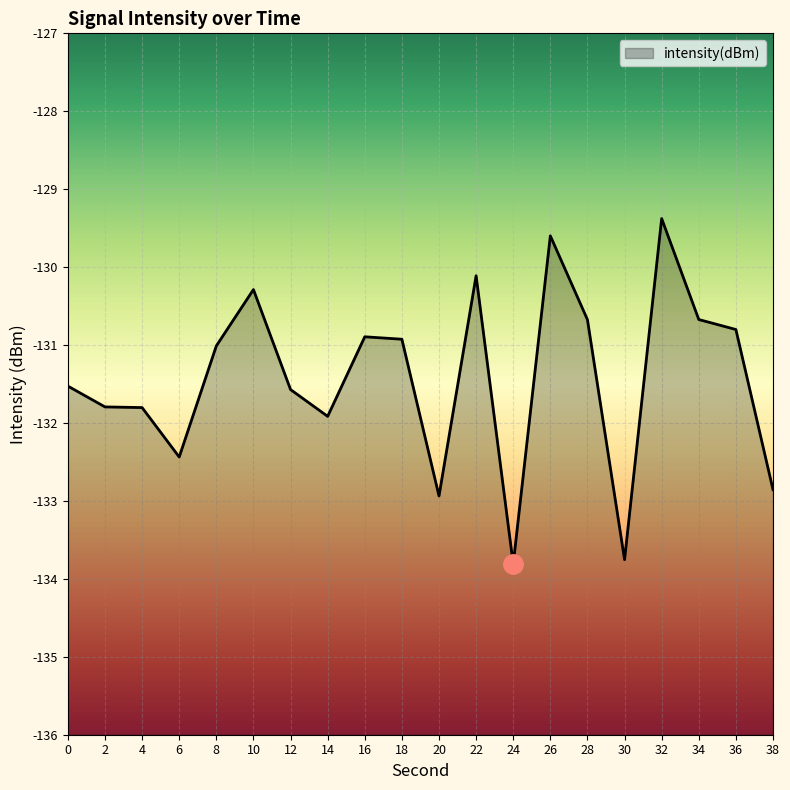

True or false: the data has more than 0 interior local peaks.

True